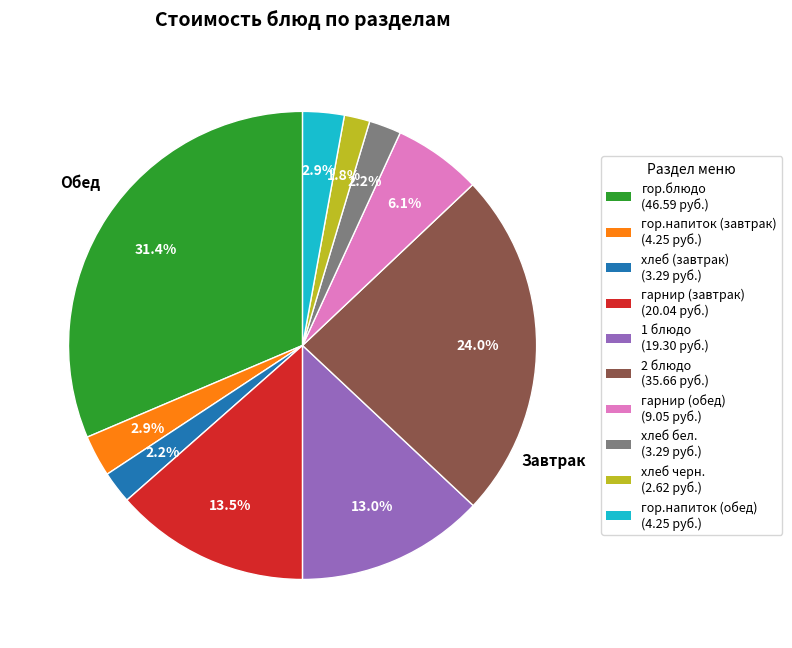

What percentage is the гарнир (обед) slice, to the nearest percent?

6%